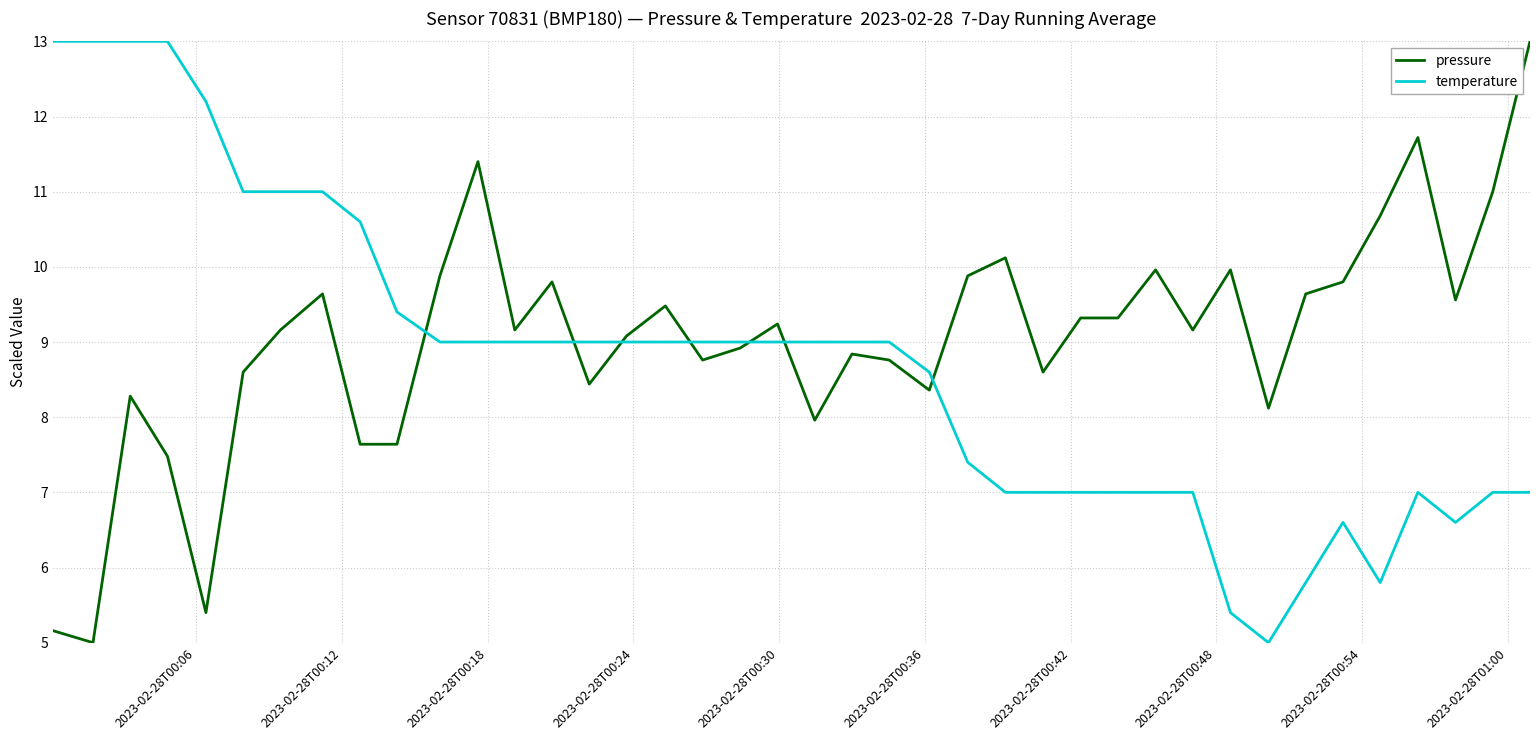

What is the maximum value shown in the chart?

13.0